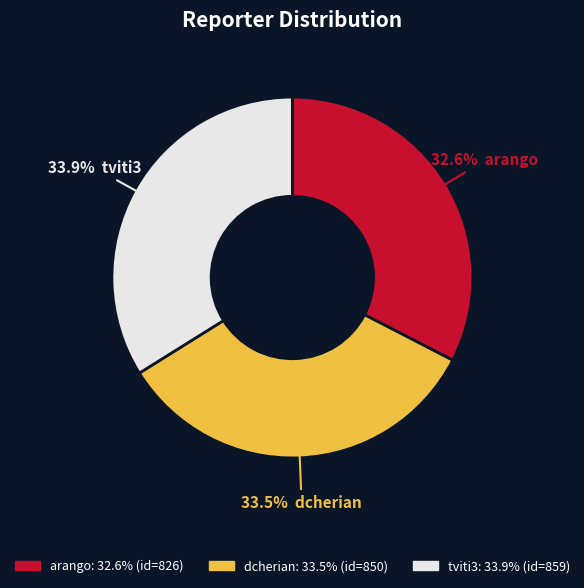

Which has a higher value, dcherian or arango?

dcherian